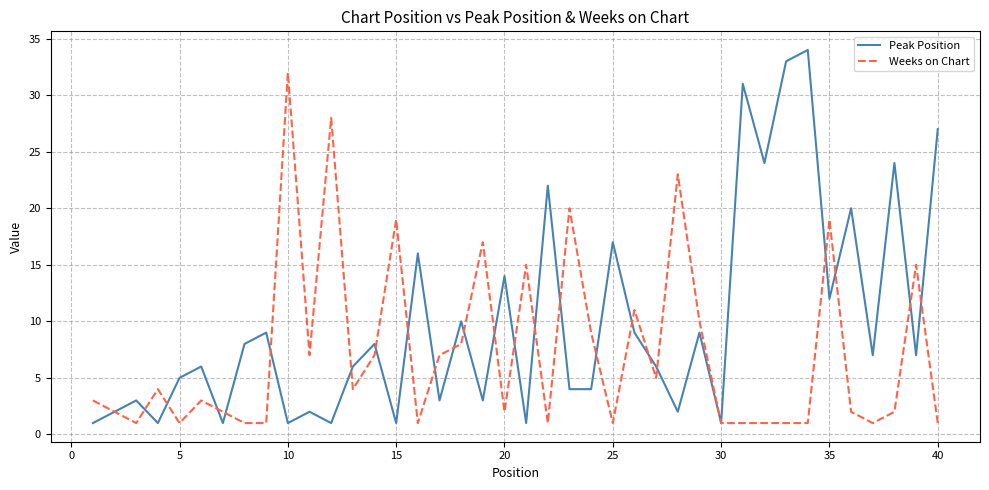

What is the highest value of the Weeks on Chart series?

32